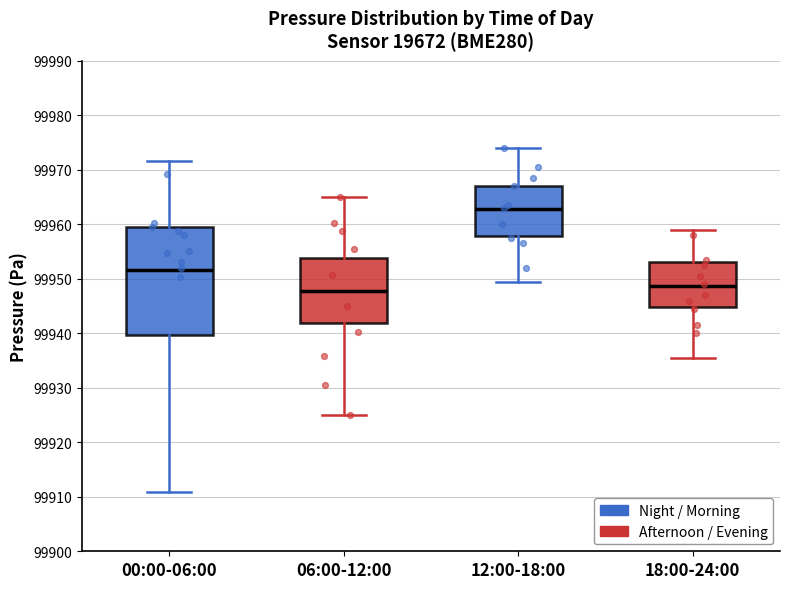

Reading left to right, read every box against the y-axis: the position of its median line, the range the box covers, and the ends of its whiskers. The values are not printed on the chart, so give them approximately, as read against the axis.

00:00-06:00: median 99952, box 99940 to 99960, whiskers 99911 to 99972
06:00-12:00: median 99948, box 99942 to 99954, whiskers 99925 to 99965
12:00-18:00: median 99963, box 99958 to 99967, whiskers 99950 to 99974
18:00-24:00: median 99949, box 99945 to 99953, whiskers 99936 to 99959